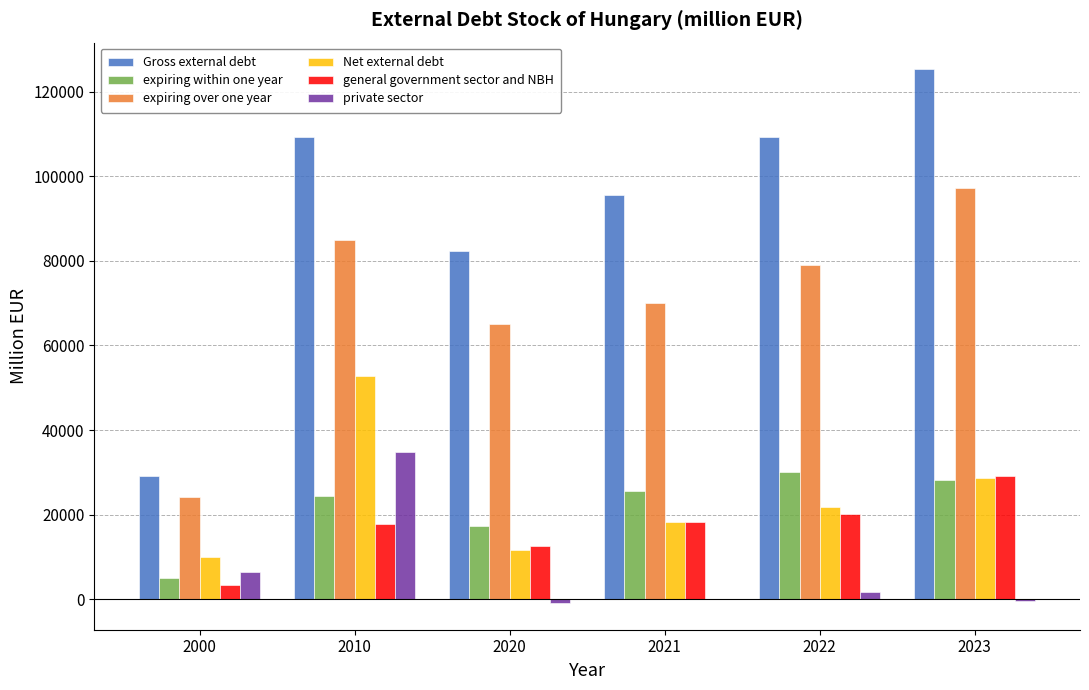

Are the bars horizontal?

No